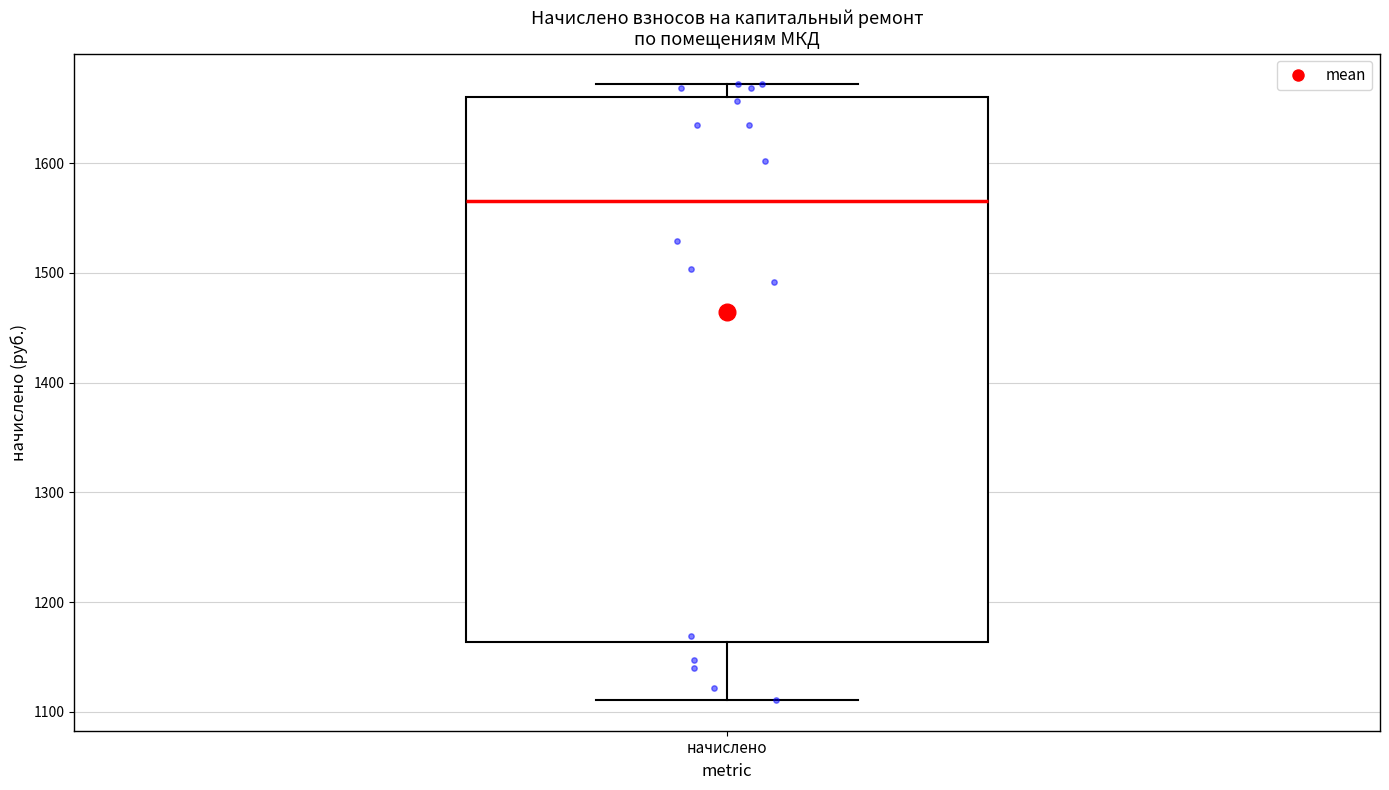

Transcribe this box plot: give where the median line is, the range the box spans, and where the two whiskers end, as read against the y-axis. The values are not printed on the chart, so give them approximately, as read against the axis.

median 1570, box 1160 to 1660, whiskers 1110 to 1670